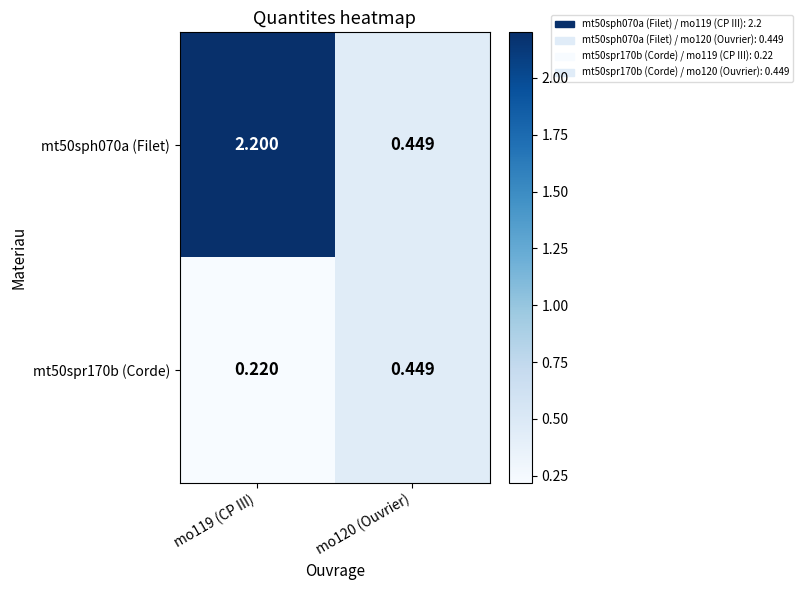

At which category does the chart reach its minimum across all series?

mo119 (CP III)